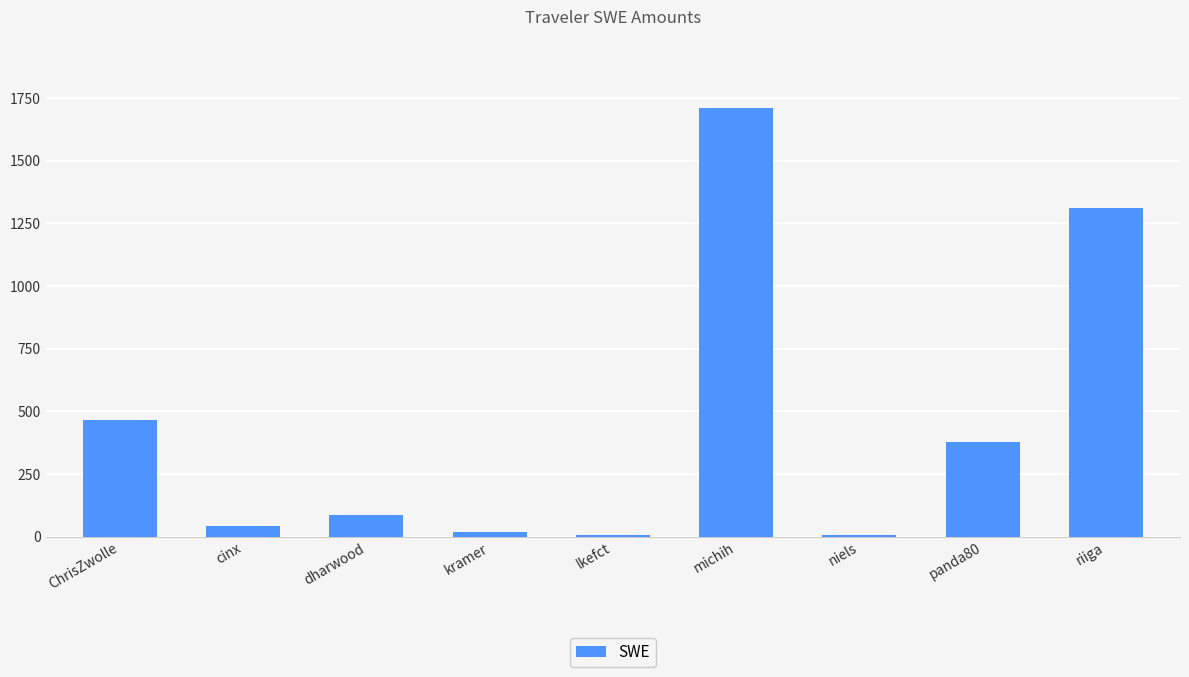

Where does the data first go above 84?

ChrisZwolle